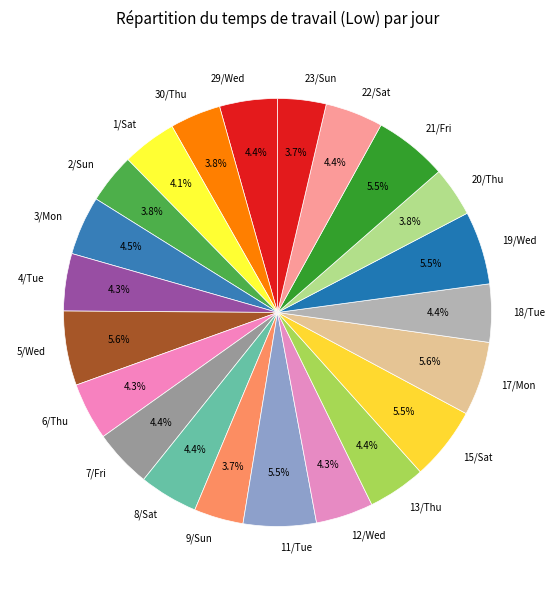

True or false: 17/Mon accounts for 15% of the total.

False